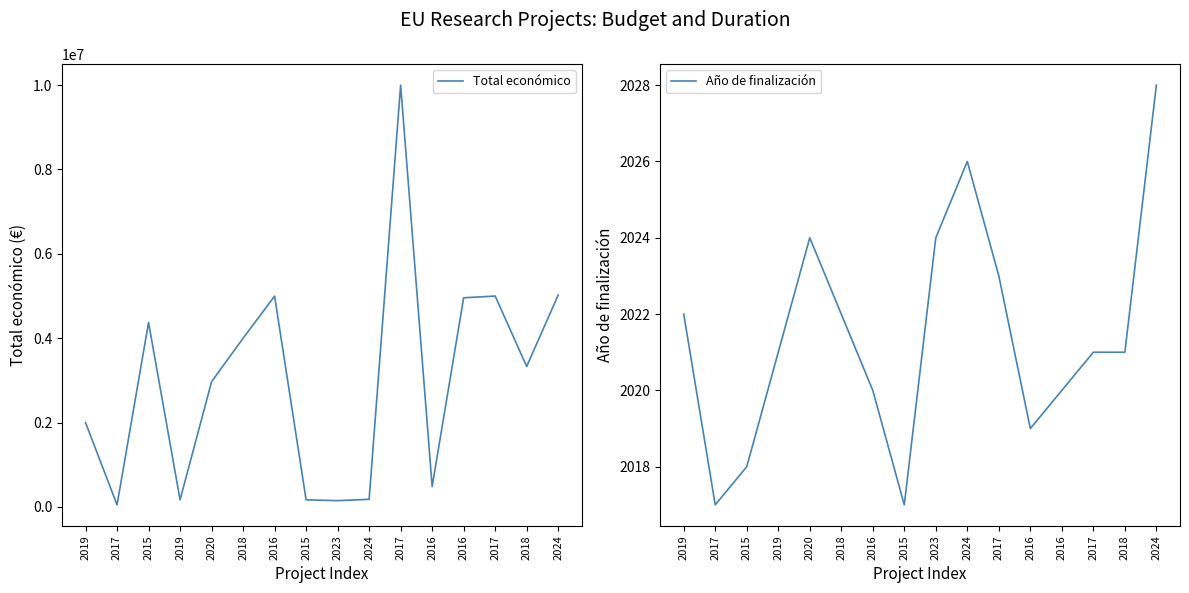

Rank the series at 2016 from lowest to highest value.

Año de finalización, Total económico